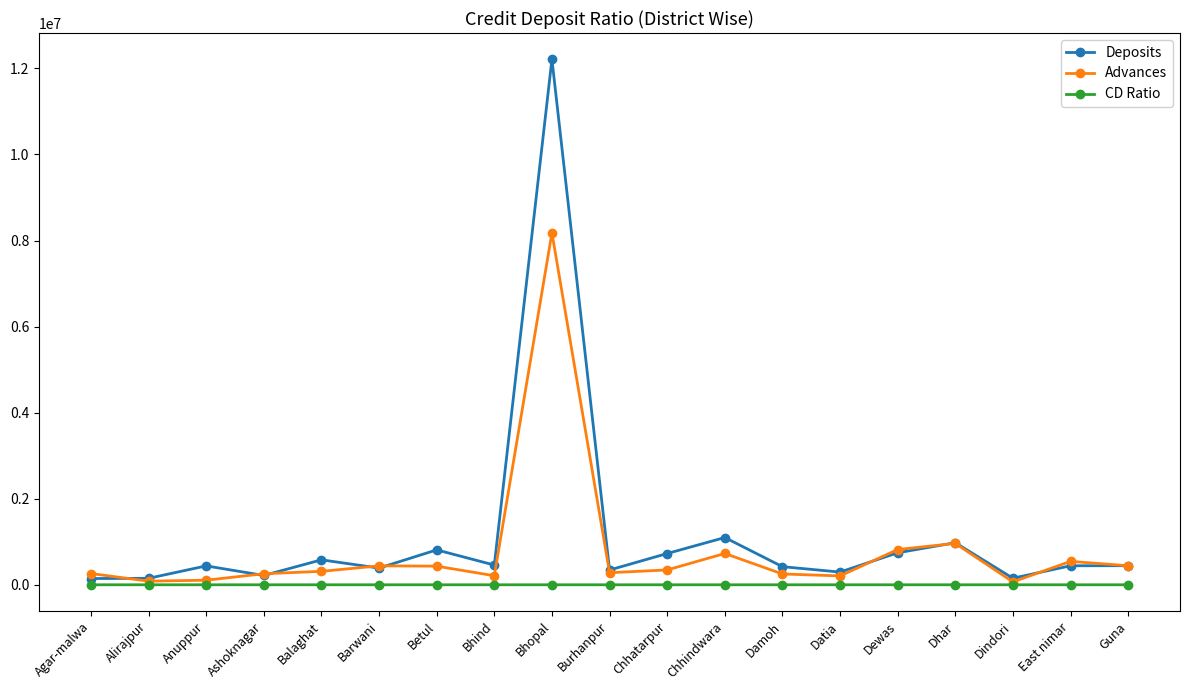

At how many categories does at least one series exceed 1450182?

1